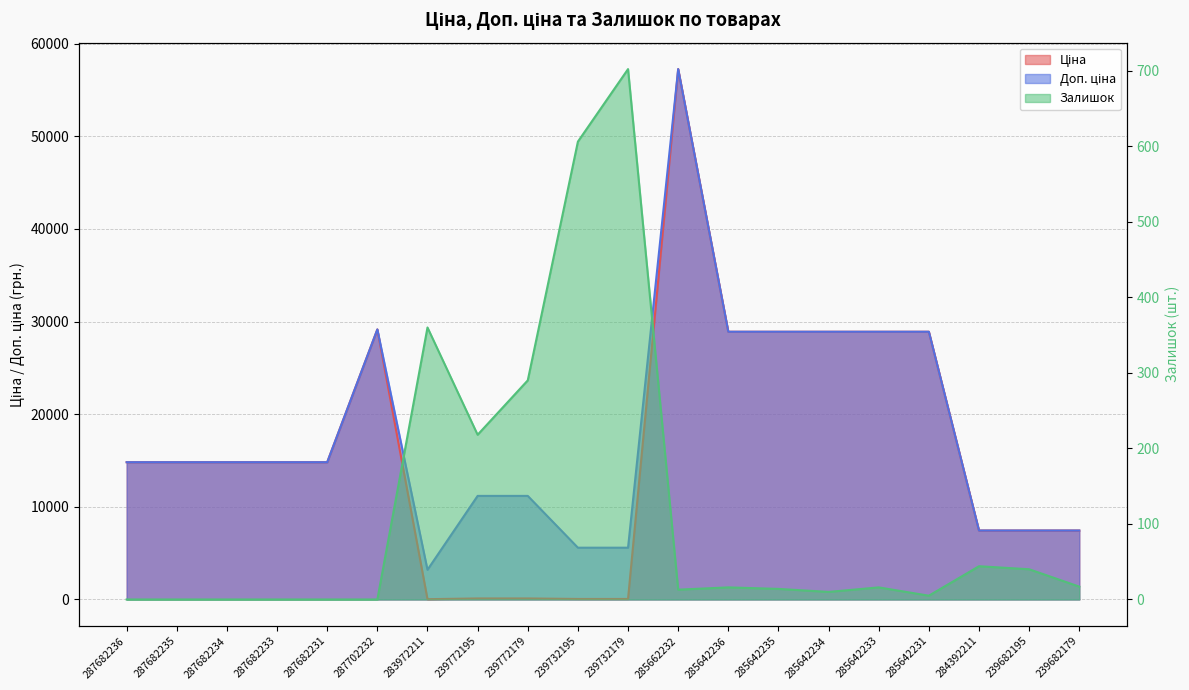

Rank the categories by Залишок value from highest to lowest.

239732179, 239732195, 283972211, 239772179, 239772195, 284392211, 239682195, 239682179, 285642236, 285642233, 285642235, 285662232, 285642234, 285642231, 287682236, 287682235, 287682234, 287682233, 287682231, 287702232